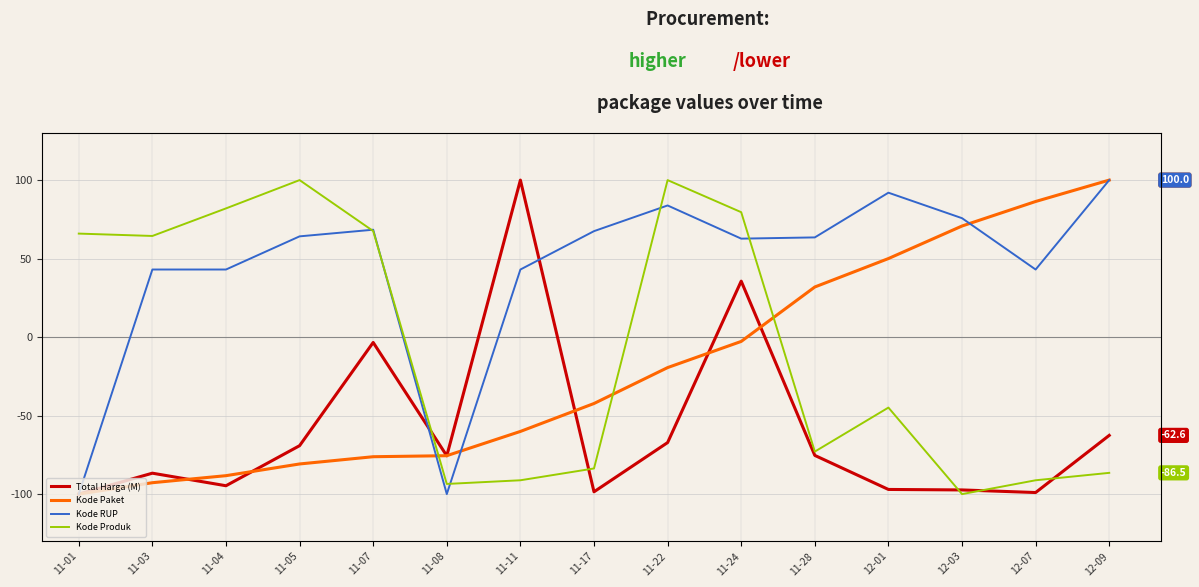

Between which two adjacent categories do Kode Paket and Kode Produk first intersect?

11-07 and 11-08